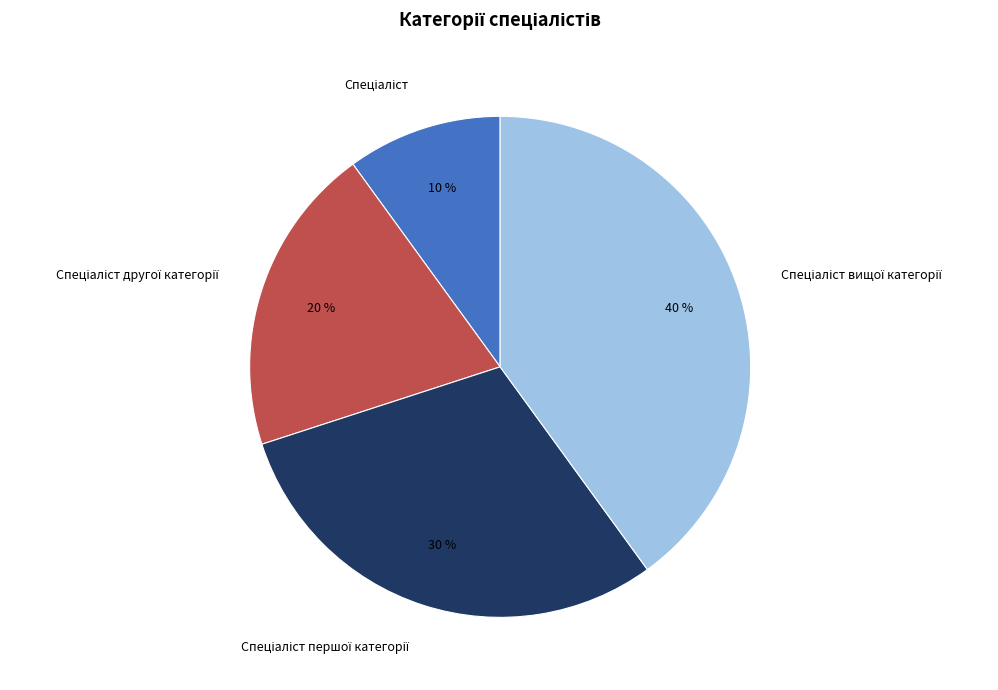

Does any single category account for the majority?

No